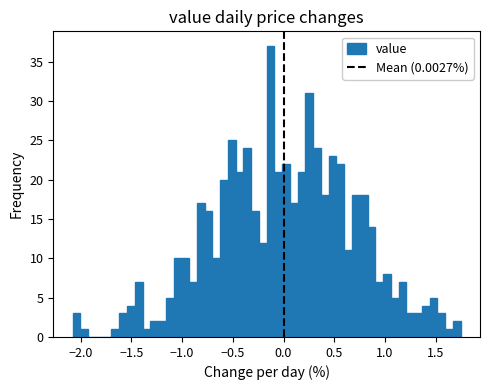

Around what value on the x-axis is the tallest bar? Give the approximate position of its centre, as read against the axis.

-0.15